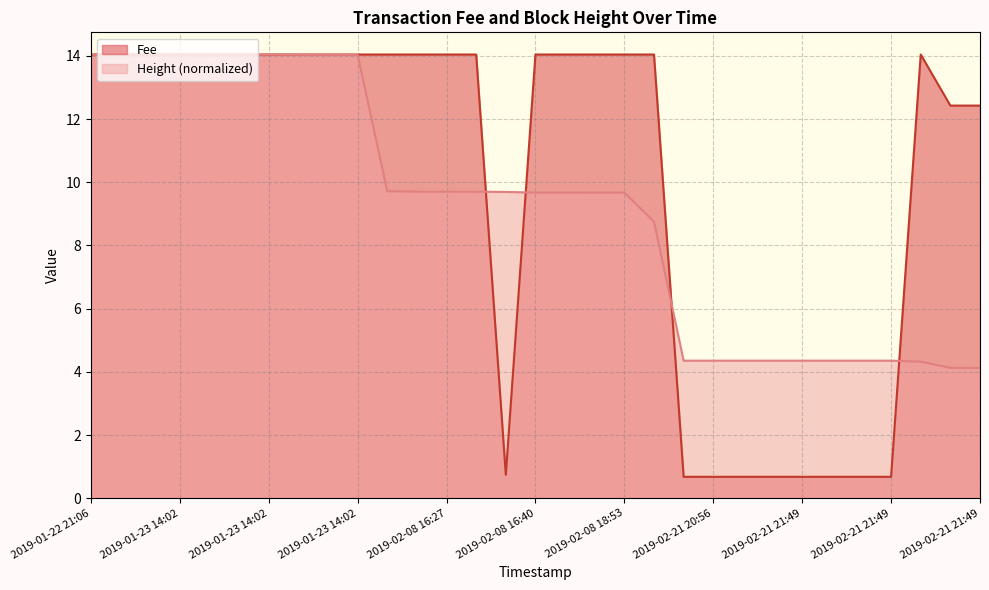

Rank the series by their average value, from lowest to highest.

Height (normalized), Fee